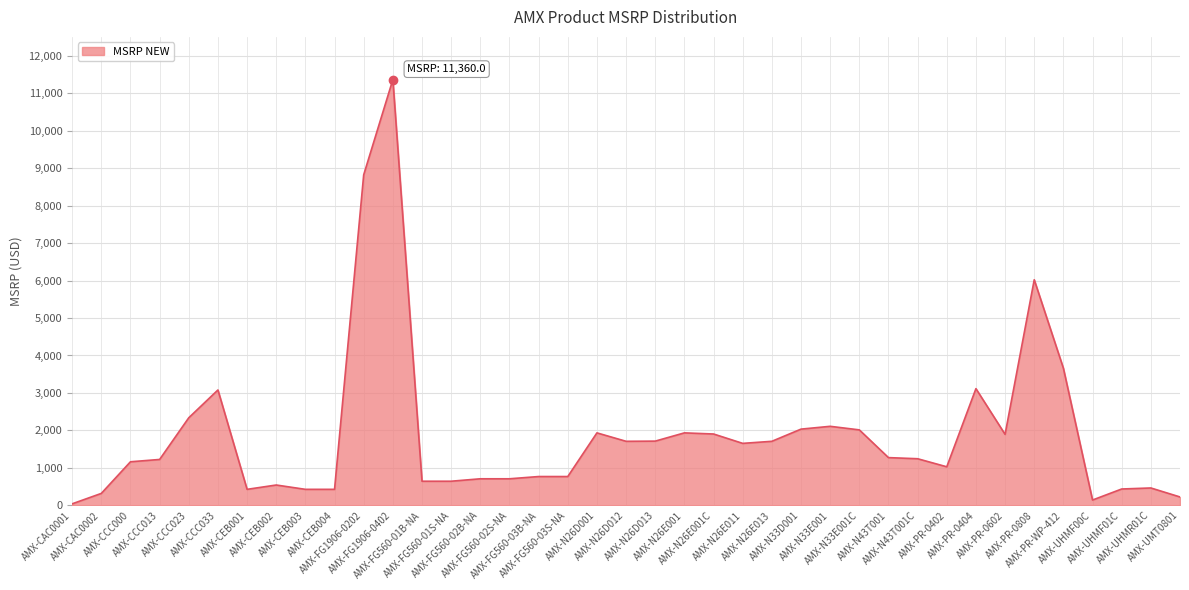

What is the average value?

1863.2